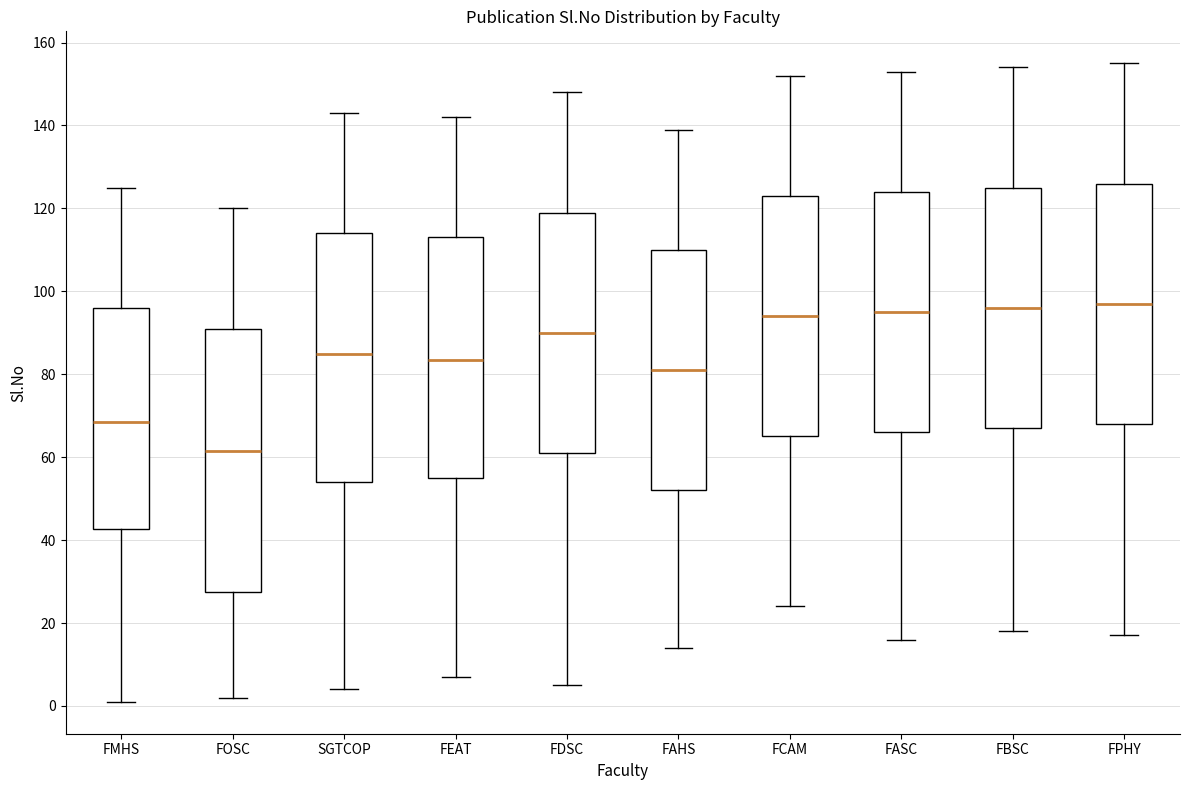

Which box is the tallest, from its lower edge to its upper edge?

FOSC